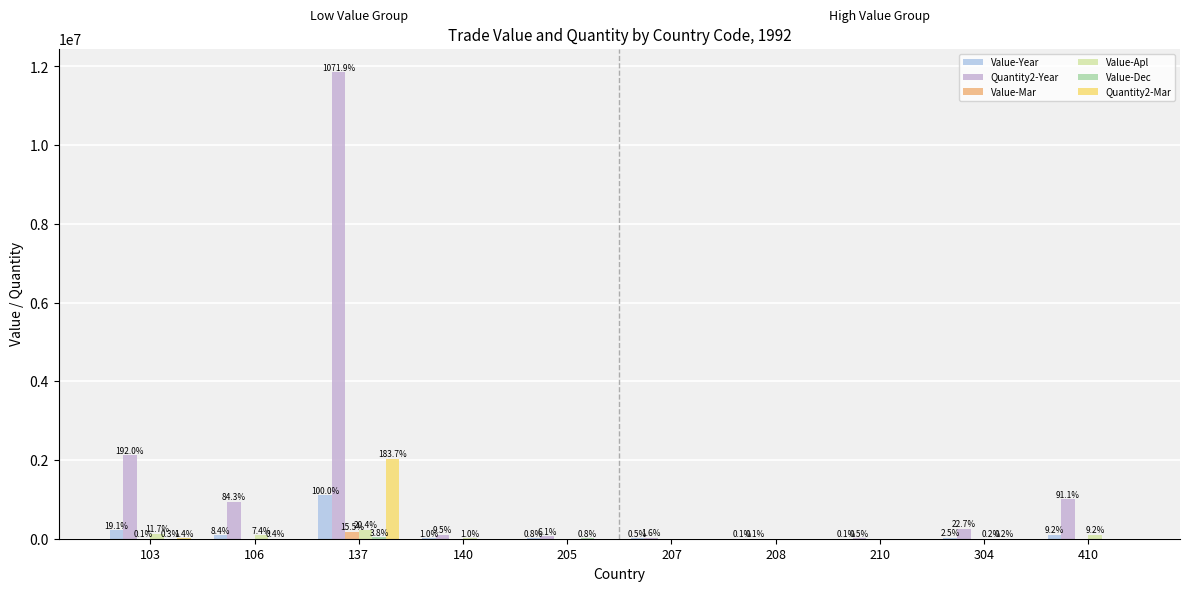

What is the total value across all series at 106?

1113226